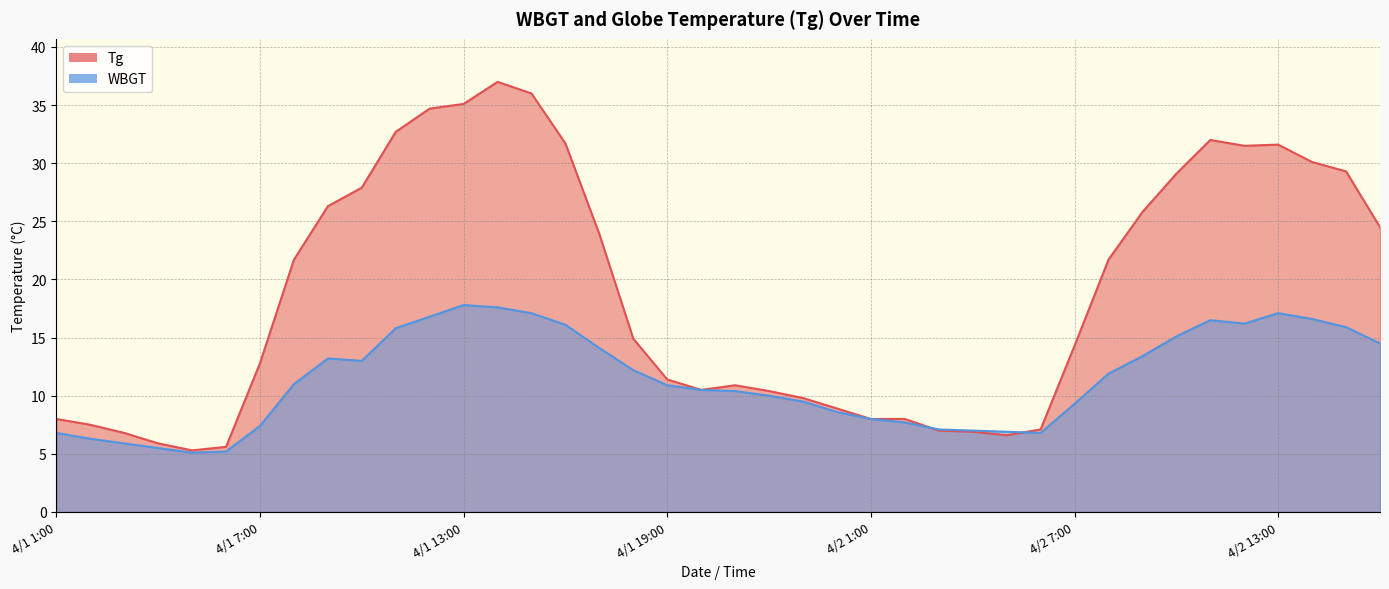

True or false: Tg has a value of 3.2 at 4/2 1:00.

False